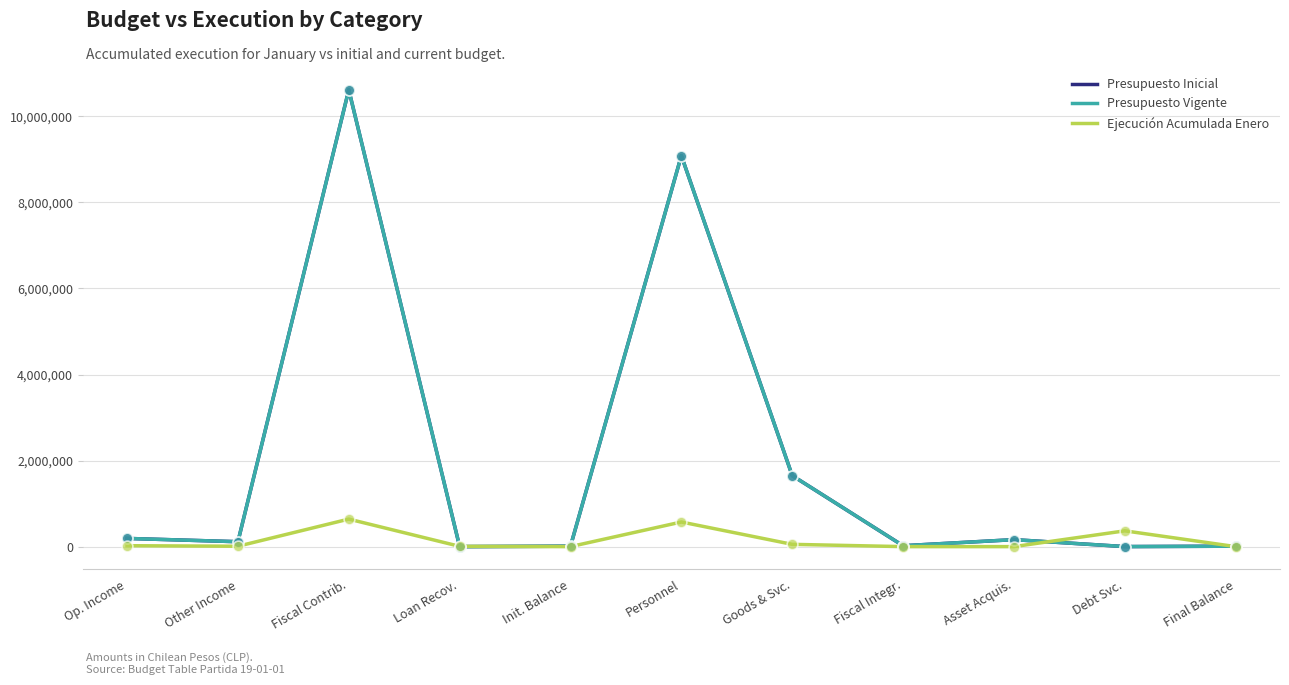

Is this an area chart (filled region under the line)?

No